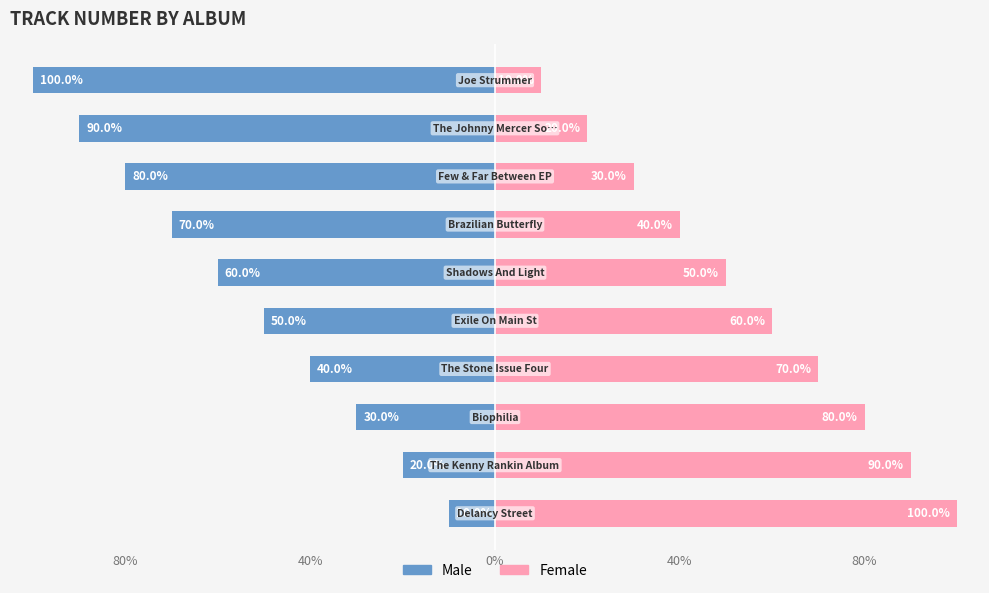

Count the number of data series in this chart.

2